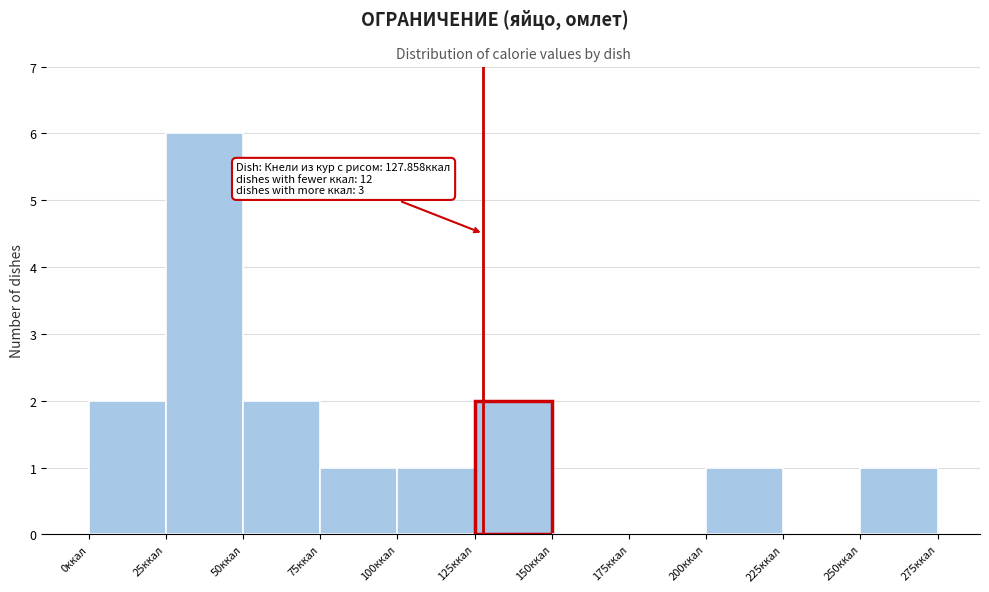

Over which range of the x-axis is the bar tallest?

25 to 50